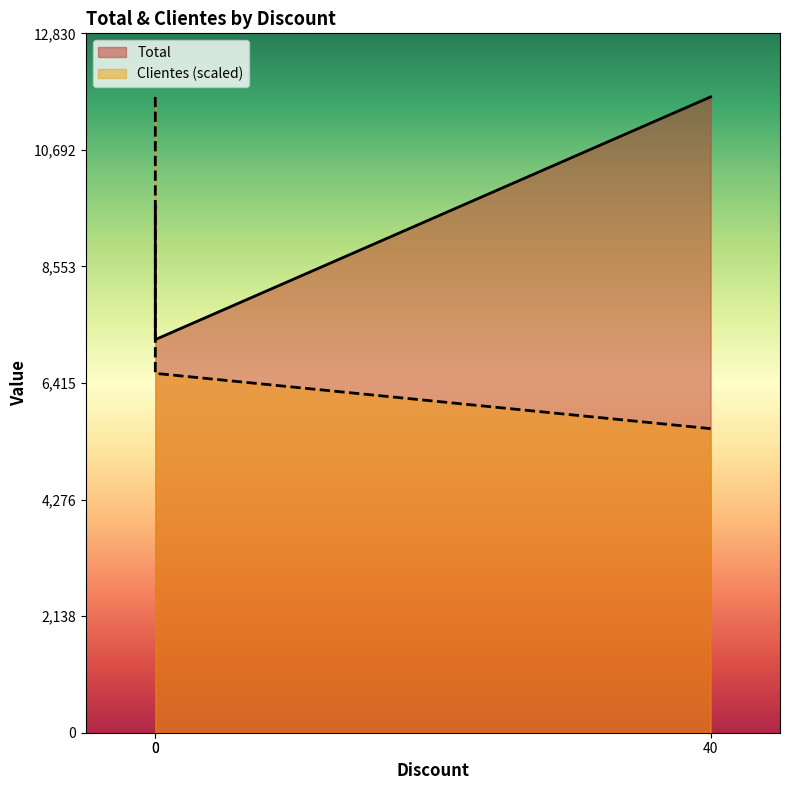

Which series has the largest total across all categories?

Total